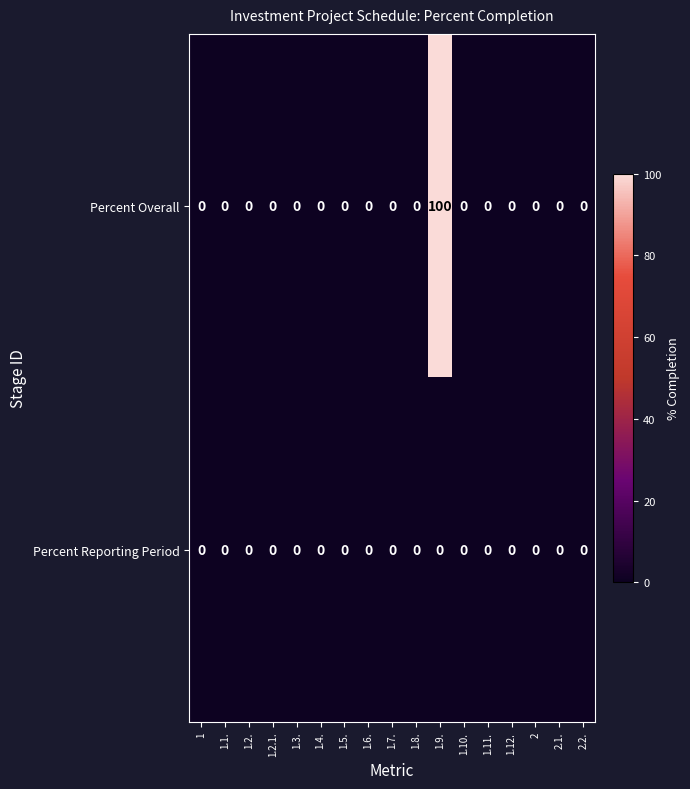

At how many categories does at least one series exceed 86?

1